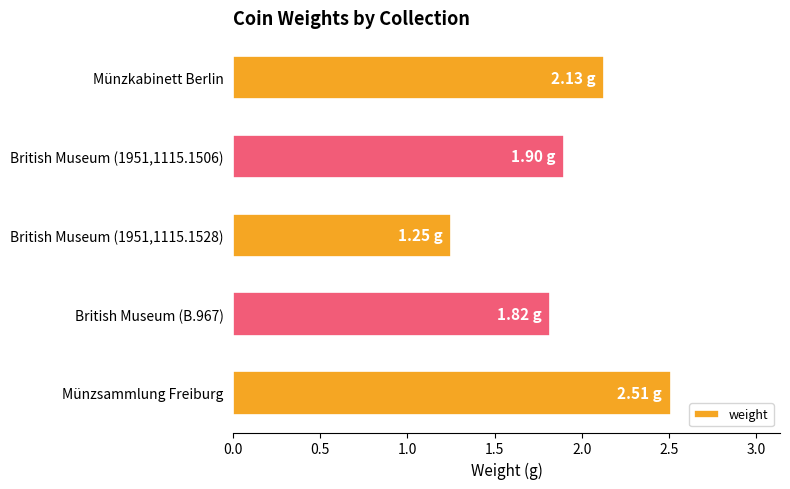

What is the difference between the second highest and minimum values?

0.9